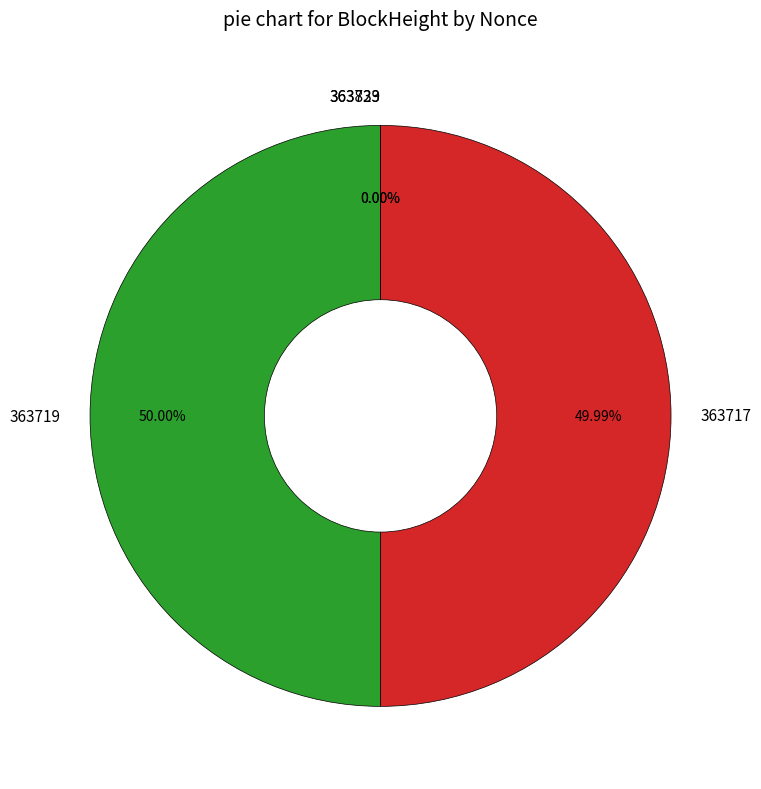

Which slice is the largest?

363719